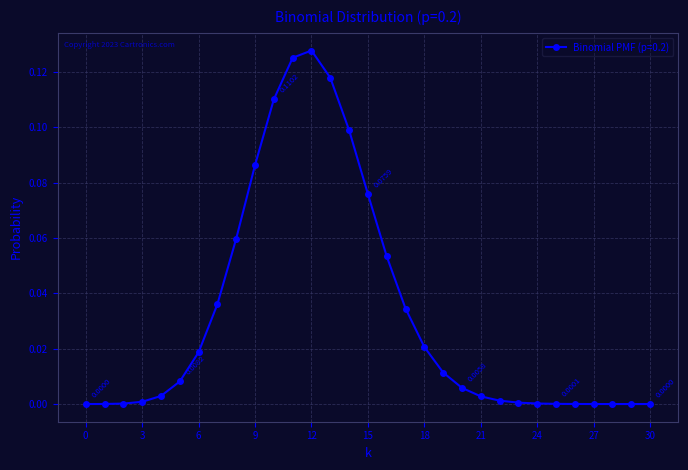

What is the sum of all values?

1.0